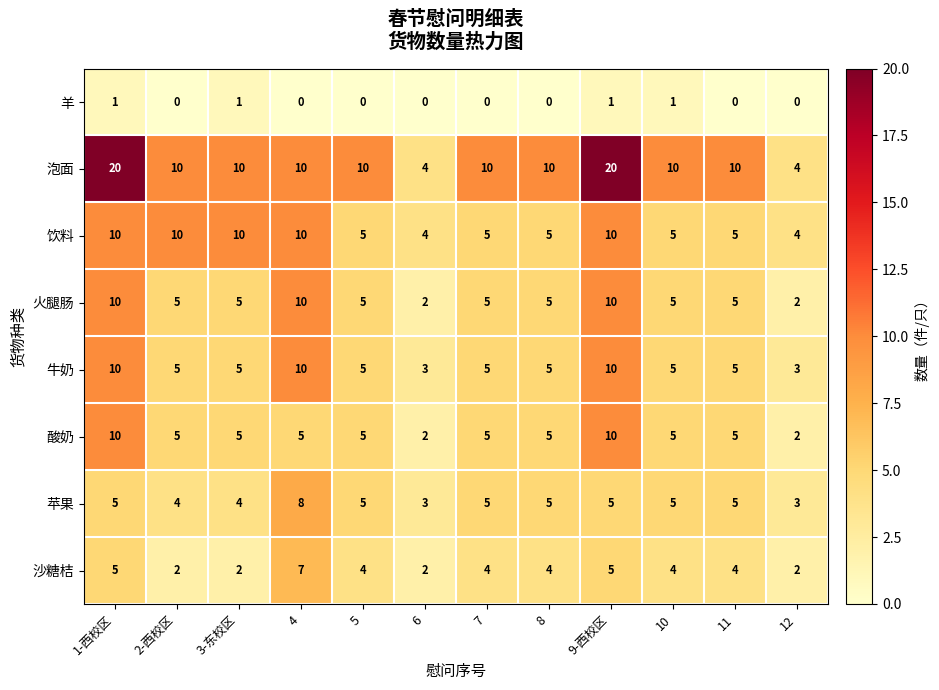

How many 沙糖桔 values are between 2 and 5?

11